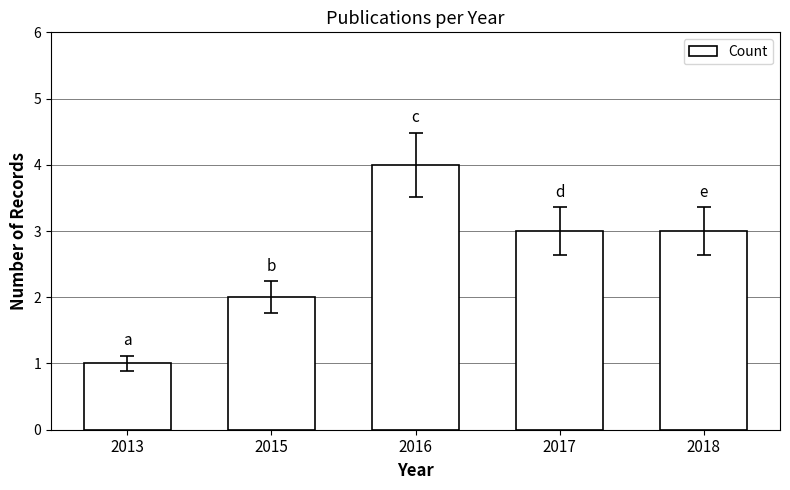

What is the average value?

3